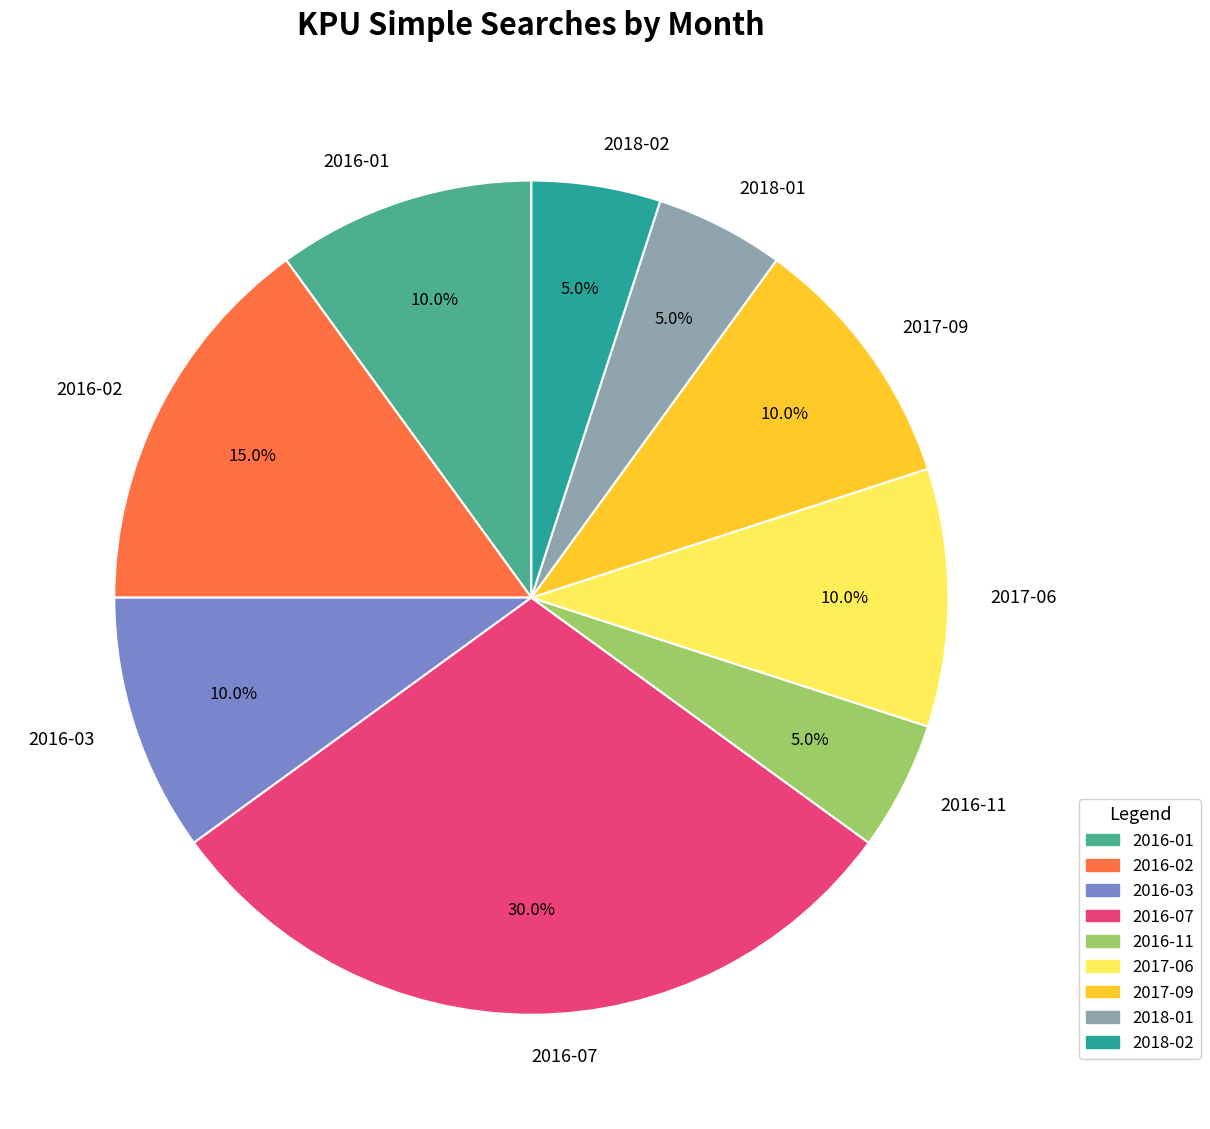

Is there a majority slice in this chart?

No